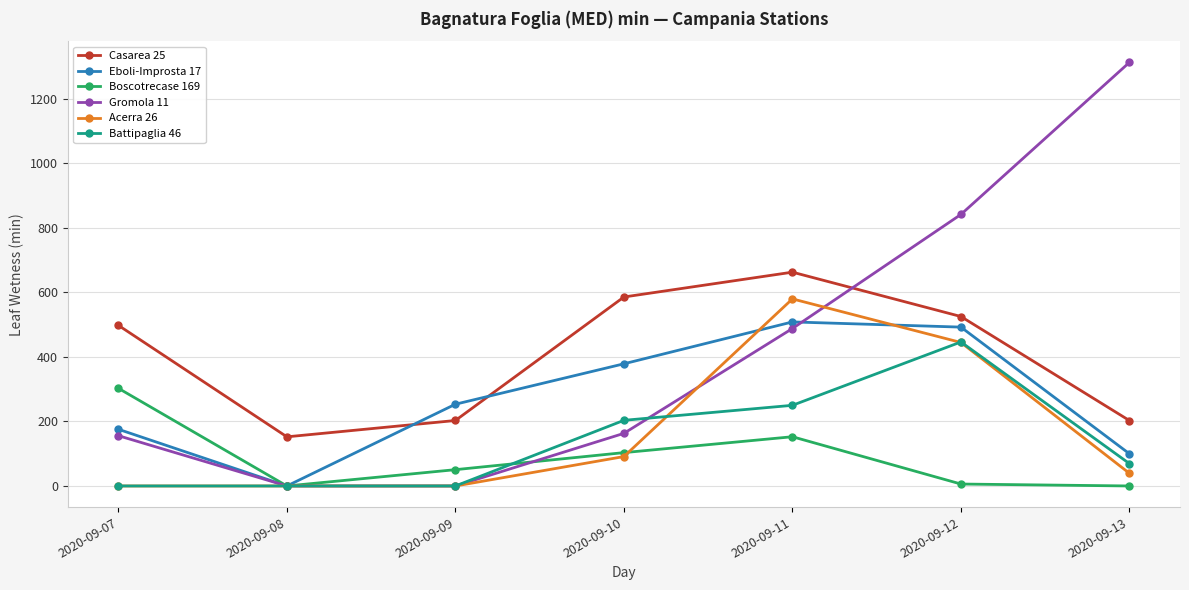

Which series has the largest range (max minus min)?

Gromola 11